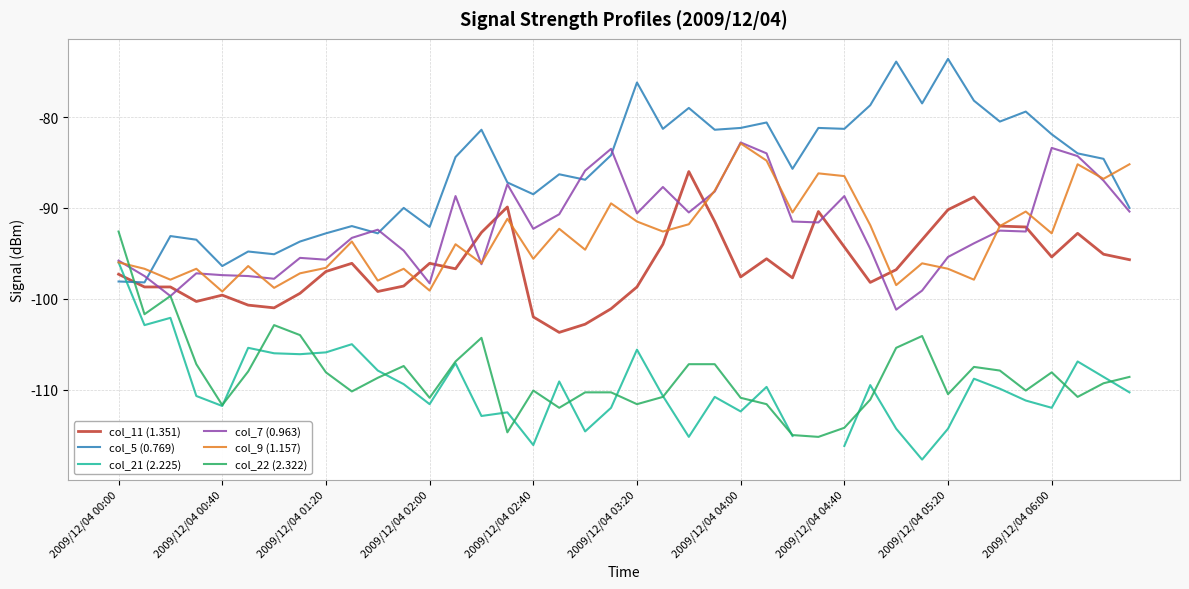

At which label is col_5 (0.769) closest to -85?

38